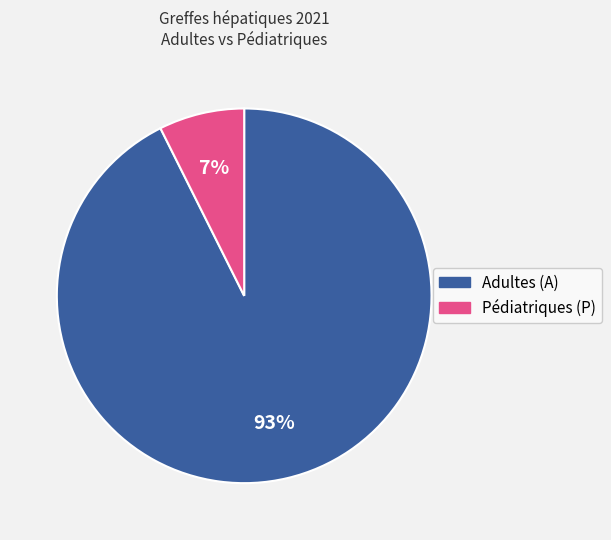

To the nearest percent, what is the average slice percentage?

50%